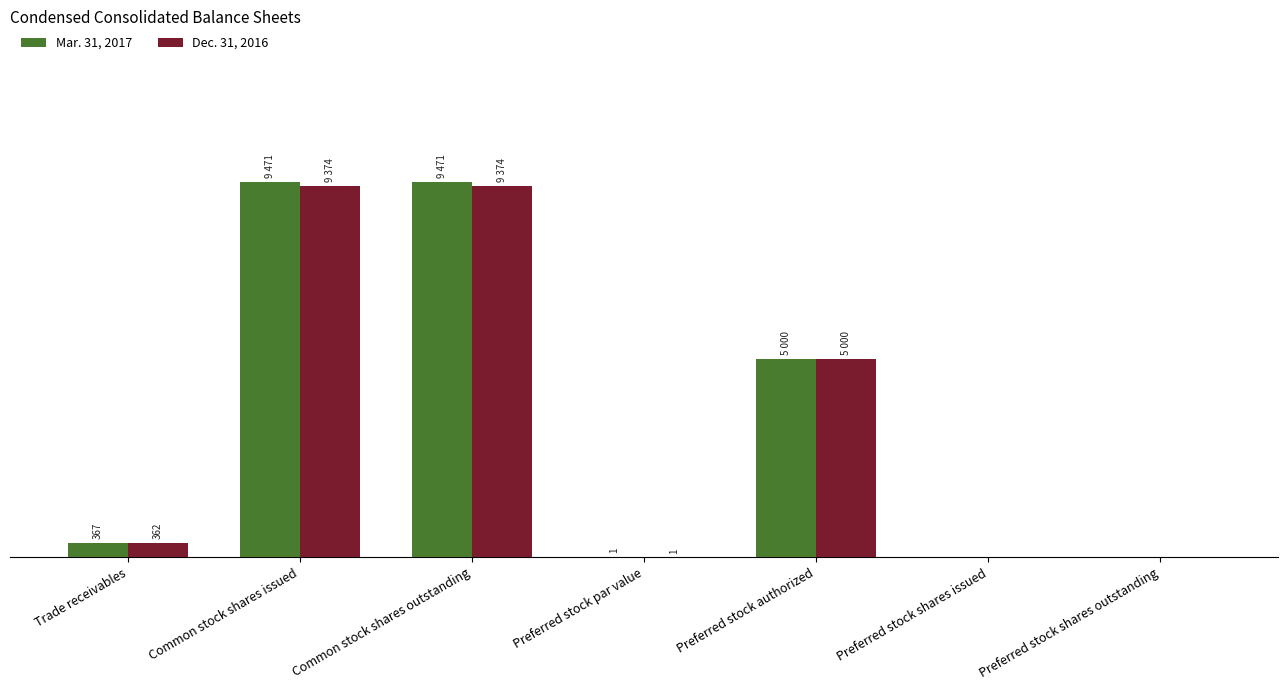

True or false: Mar. 31, 2017 has a value of 367 at Trade receivables.

True